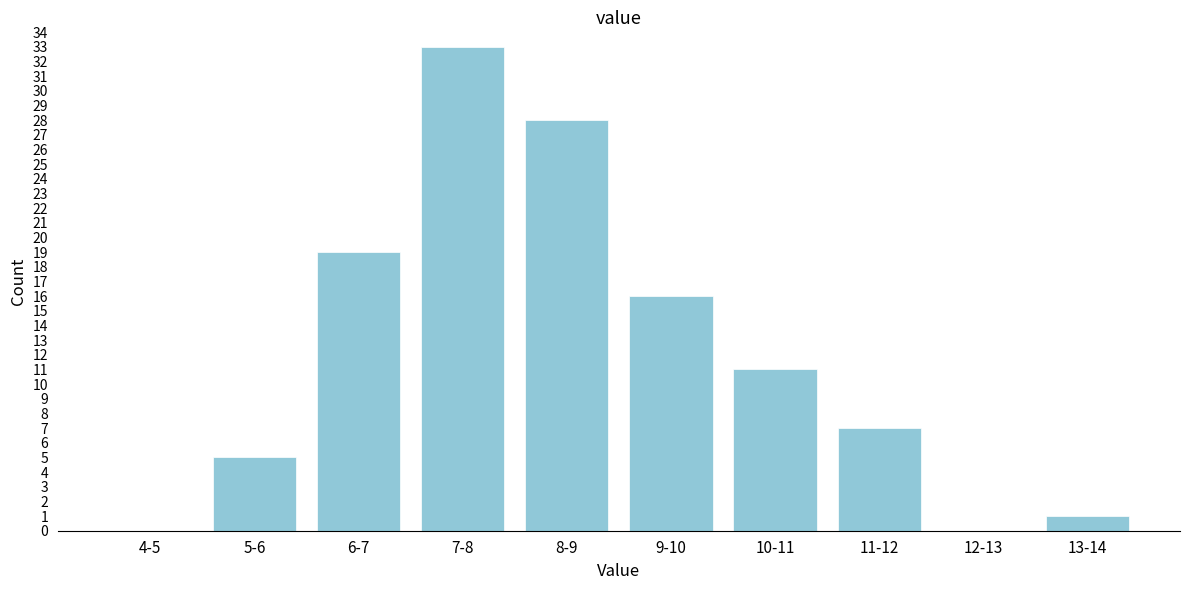

Reading left to right, extract all data points from this chart.

4-5=0	5-6=5	6-7=19	7-8=33	8-9=28	9-10=16	10-11=11	11-12=7	12-13=0	13-14=1